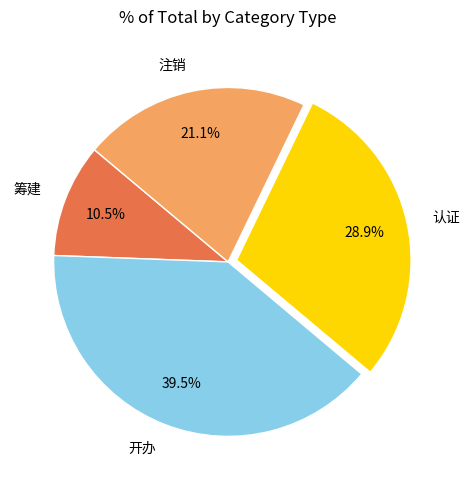

What is the total percentage of 认证 and 注销?

50.0%